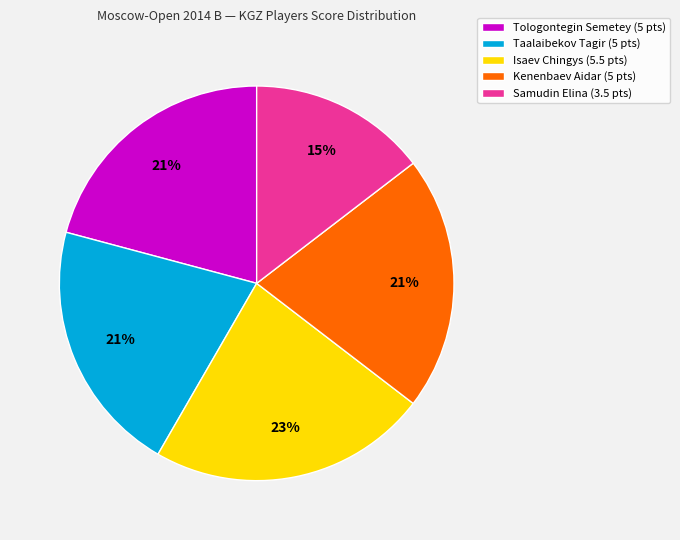

Which has a higher value, Samudin Elina (3.5 pts) or Kenenbaev Aidar (5 pts)?

Kenenbaev Aidar (5 pts)